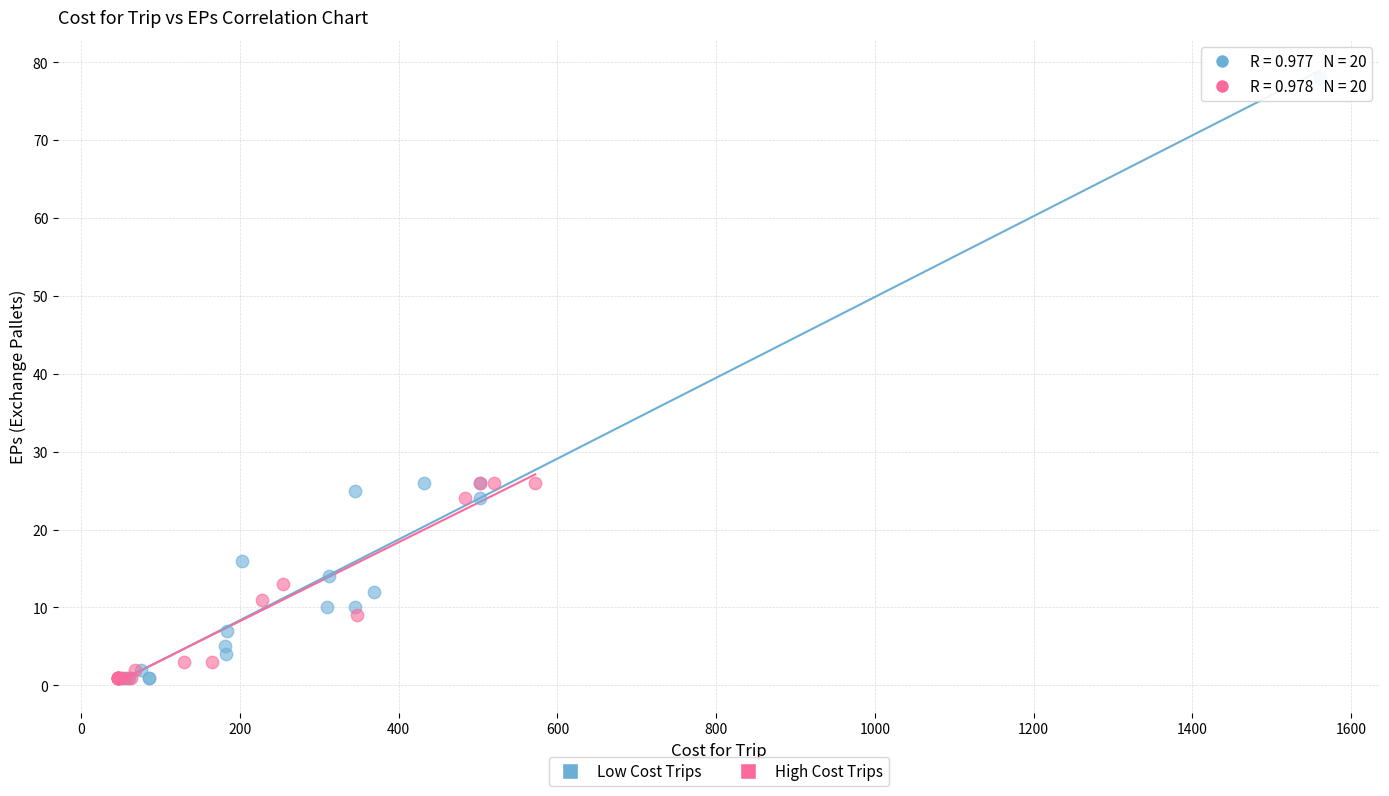

Which series contains the highest Y value?

Low Cost Trips